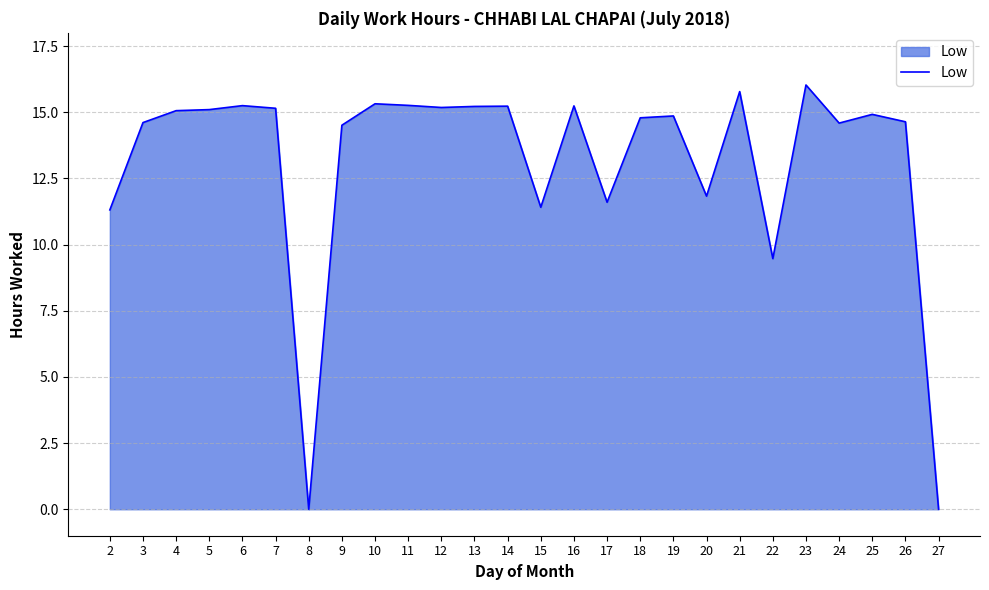

How many lines are shown in the chart?

1